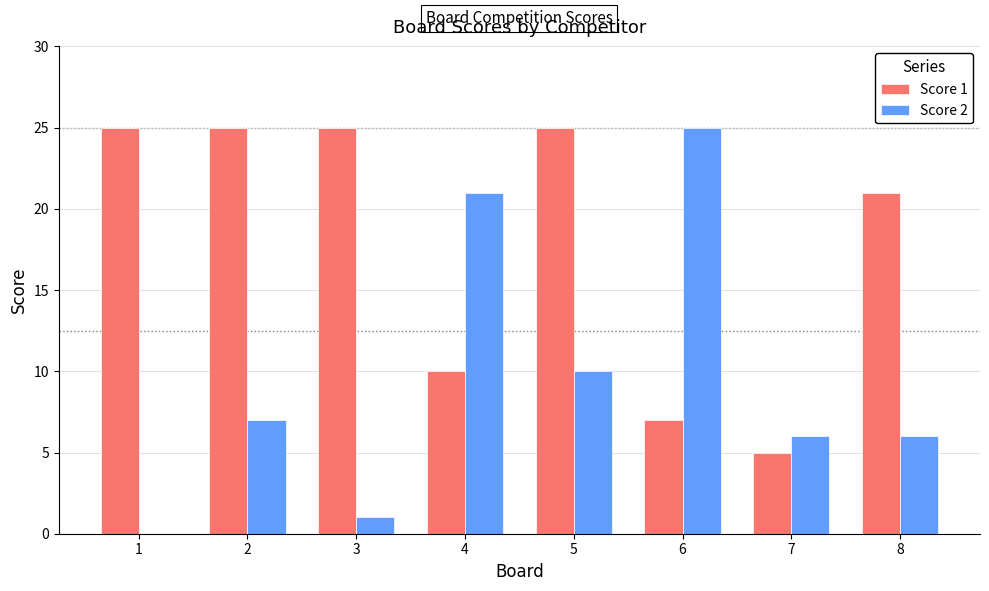

The Score 1 series shows 25 at 5. True or false?

True